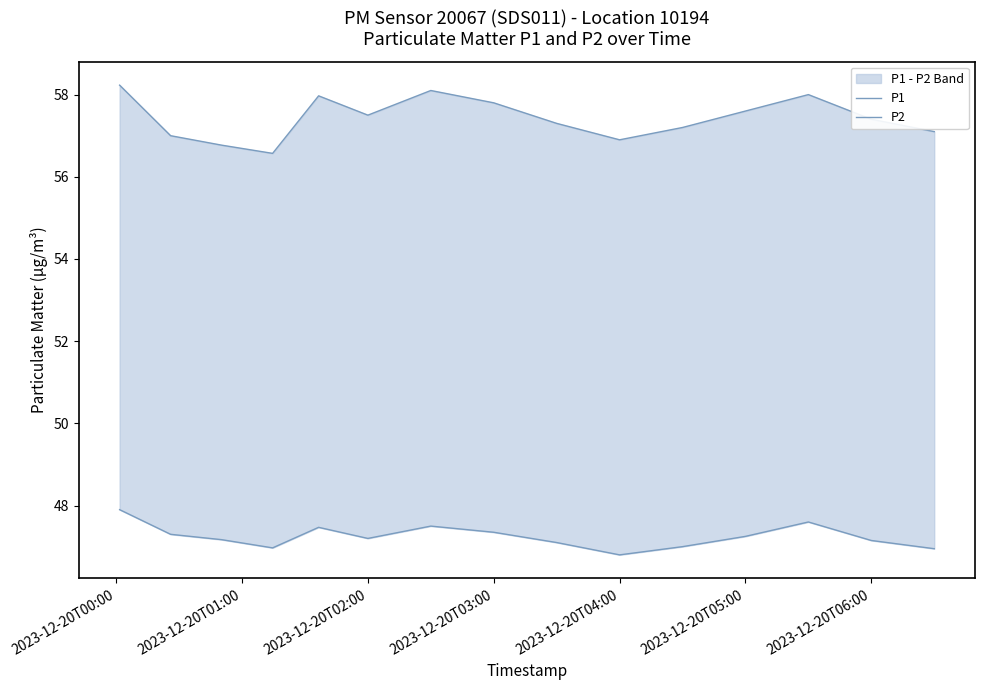

List the series in order of their peak value, lowest first.

P2, P1